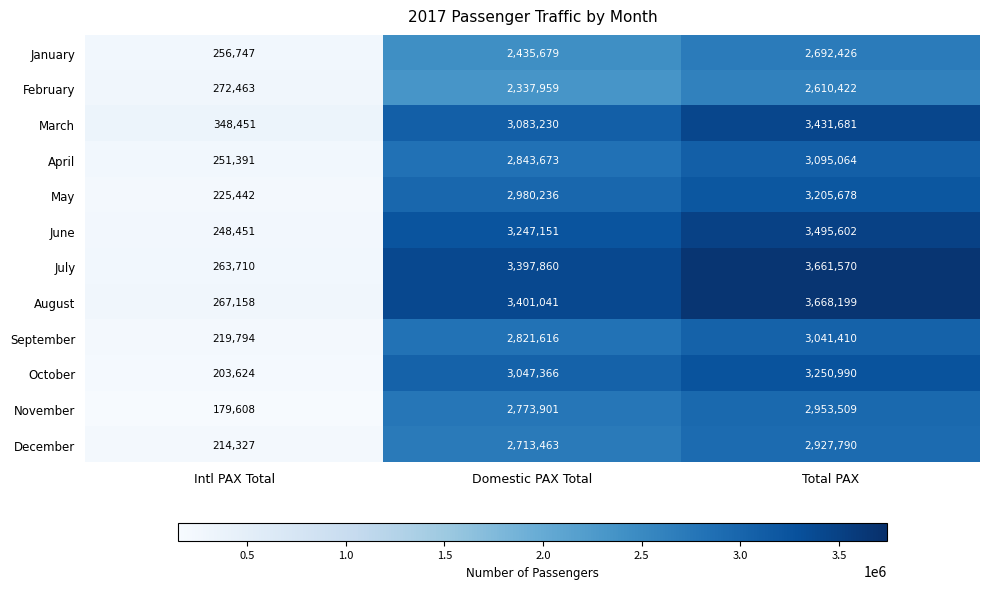

Which series has the largest range (max minus min)?

August